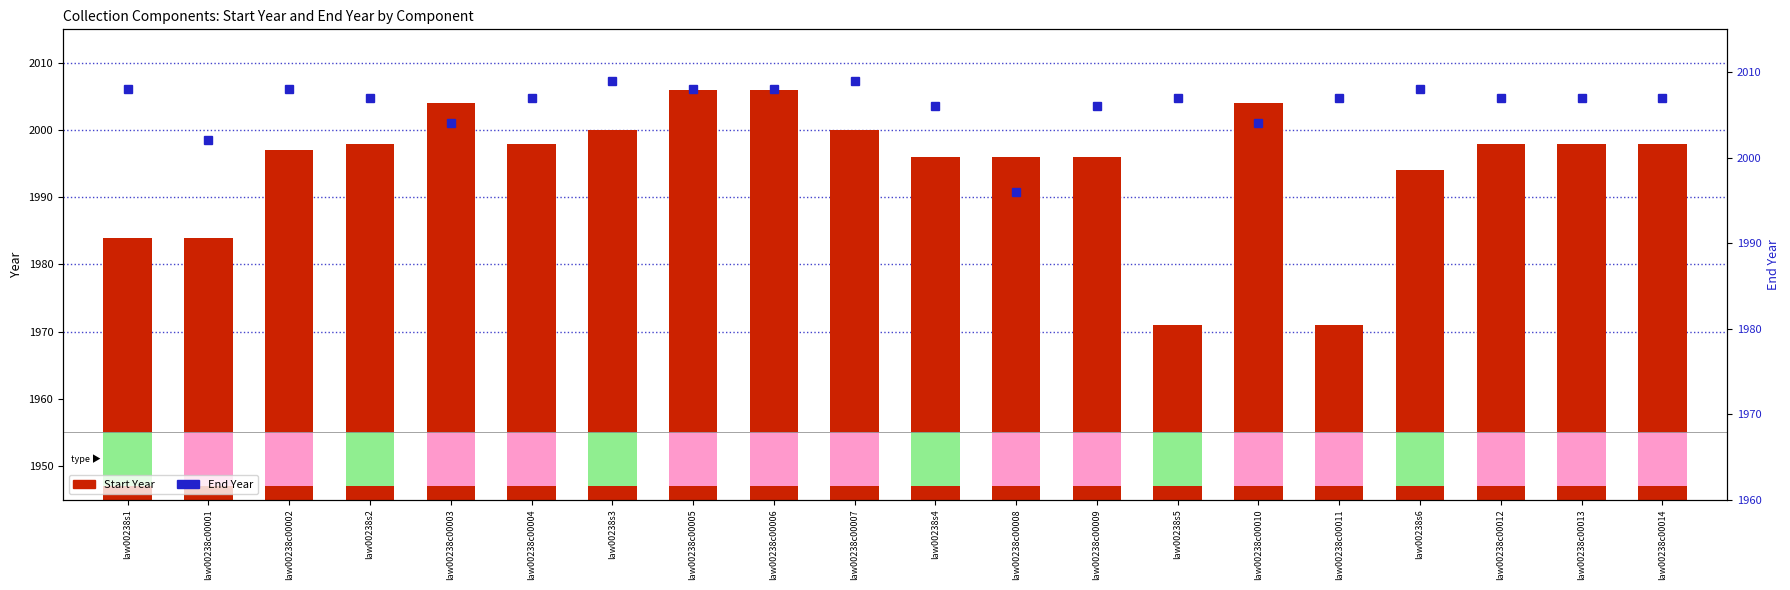

What is the sum of all Start Year values?

39899